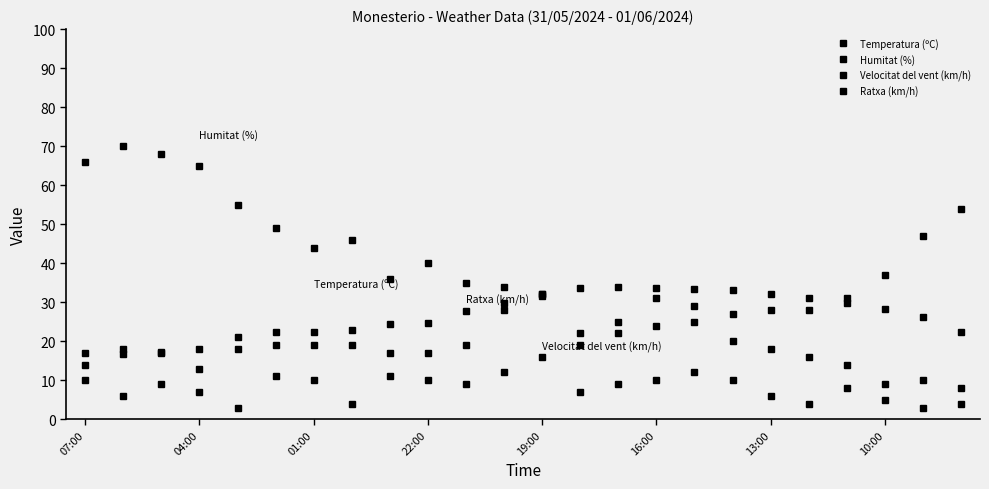

Does the chart have visible grid lines?

No